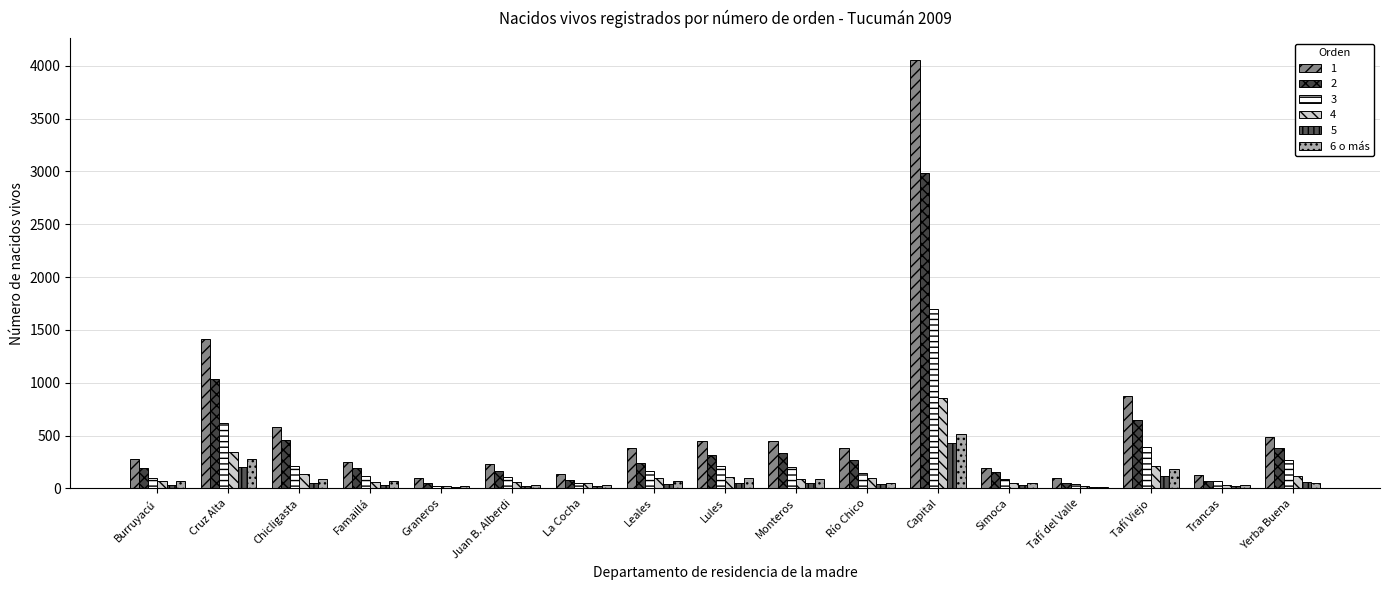

Are the bars horizontal?

No